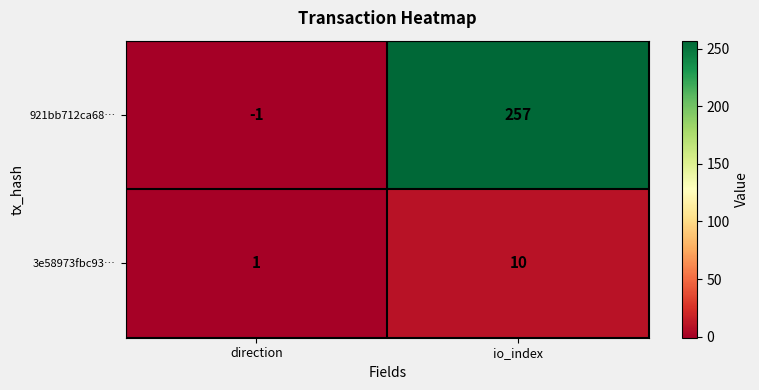

Which series changed the most between direction and io_index?

921bb712ca68…